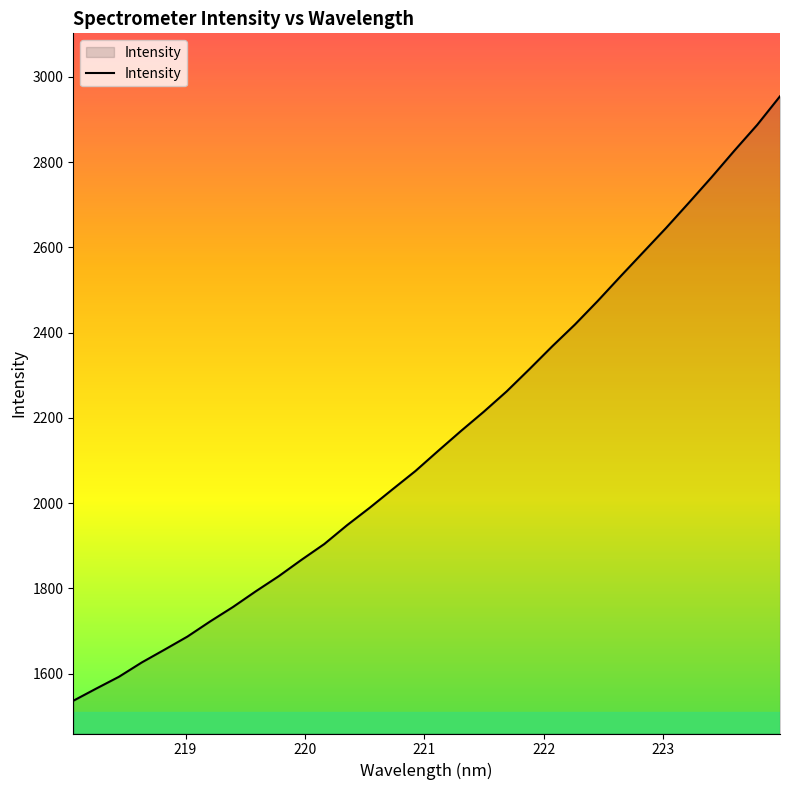

What is the greatest value displayed?

2954.5